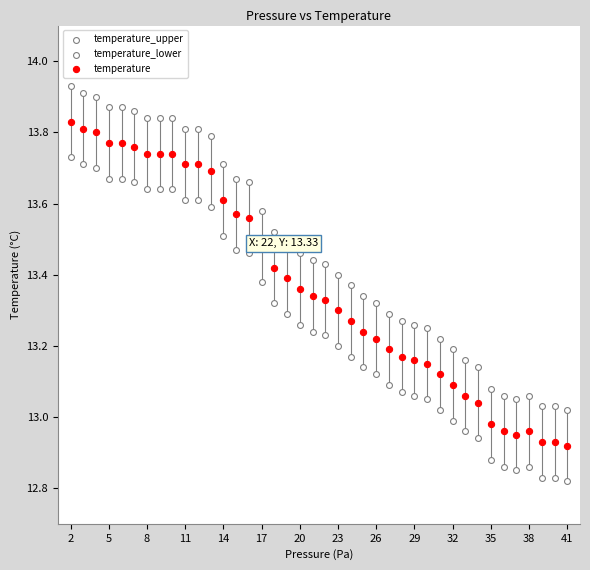

How many points are shown in the scatter plot?

120